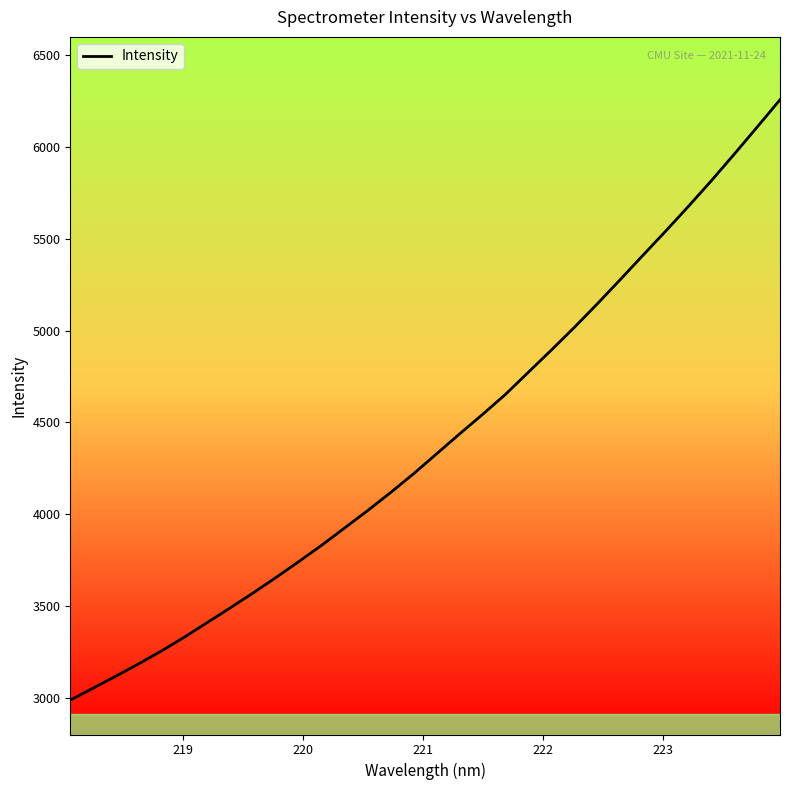

What is the greatest value displayed?

6257.4